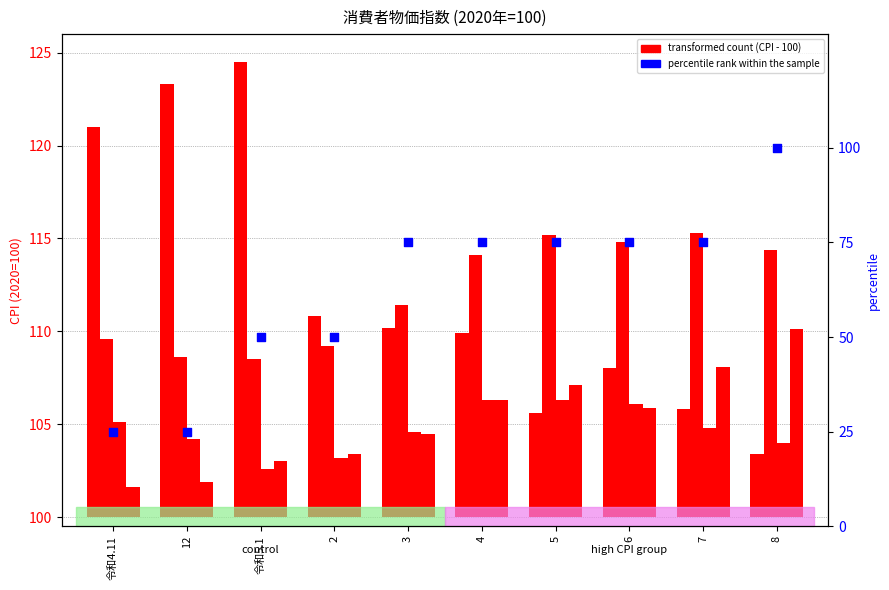

Which series has the widest spread of Y values?

percentile rank within the sample